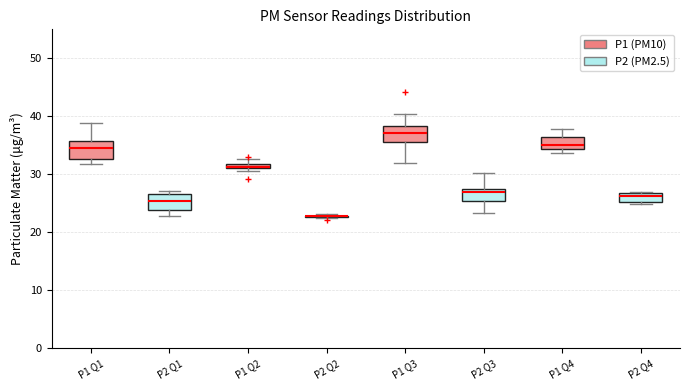

Where does the median line of the box for P2 Q1 sit on the y-axis? The values are not printed on the chart, so give them approximately, as read against the axis.

25